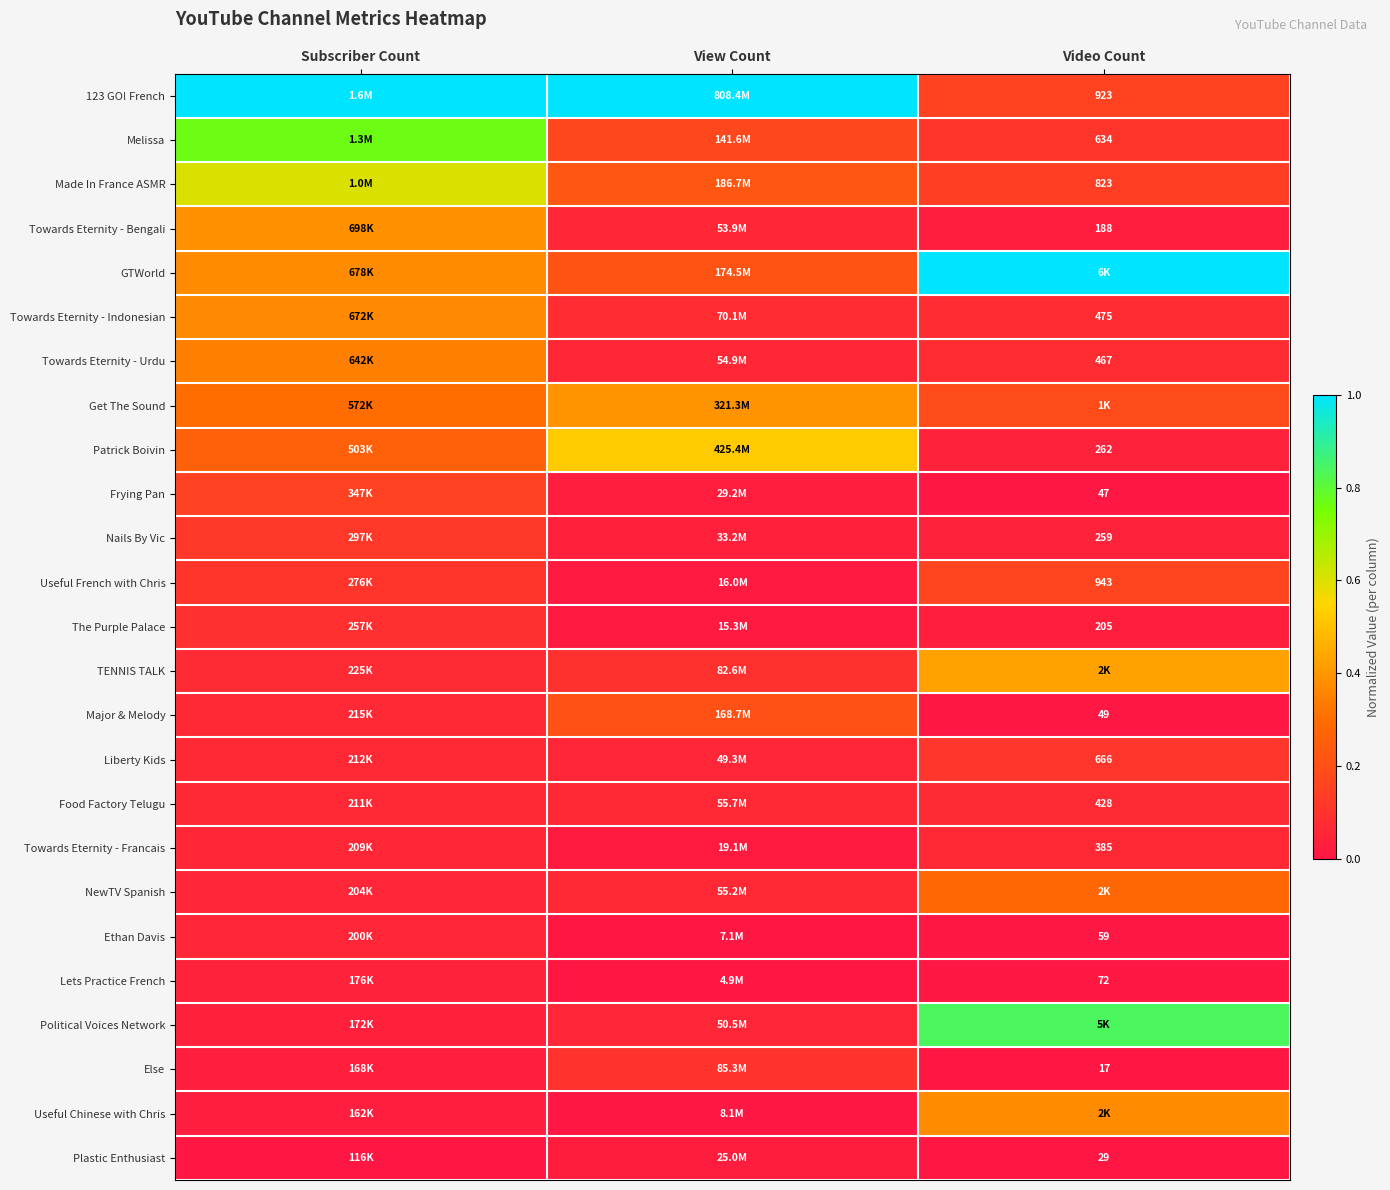

Is the value of Made In France ASMR at Video Count greater than the value of Food Factory Telugu at Video Count?

Yes